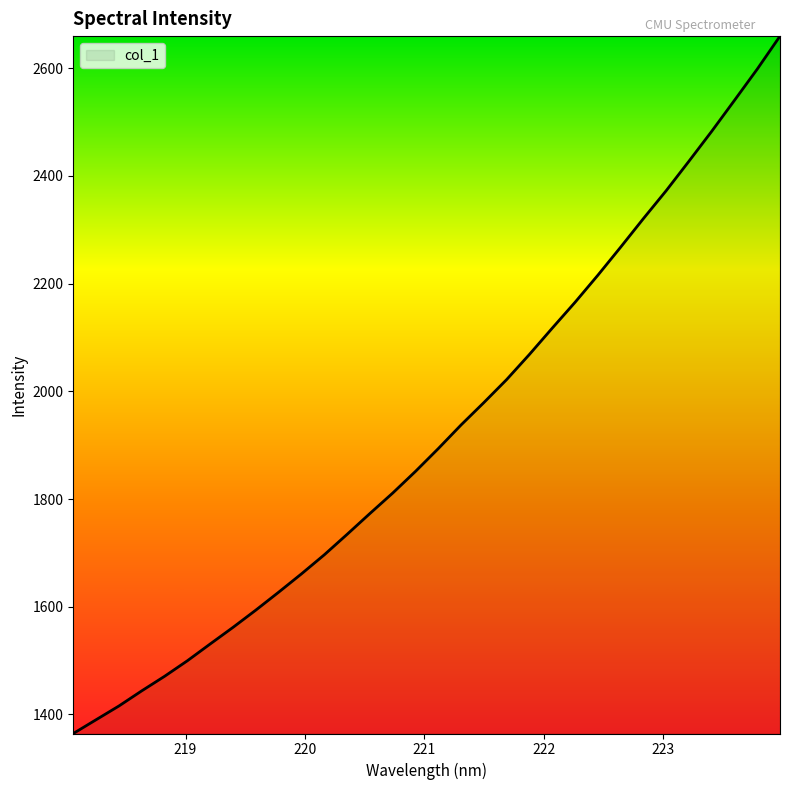

What is the difference between the maximum and minimum values?

1295.2